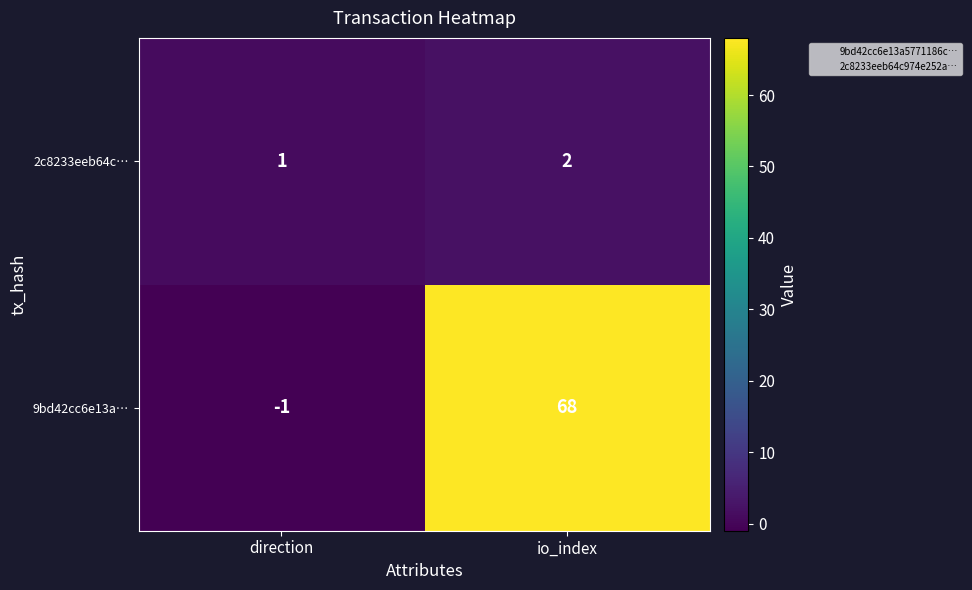

What is the sum of the 2c8233eeb64c… values at direction and io_index?

3